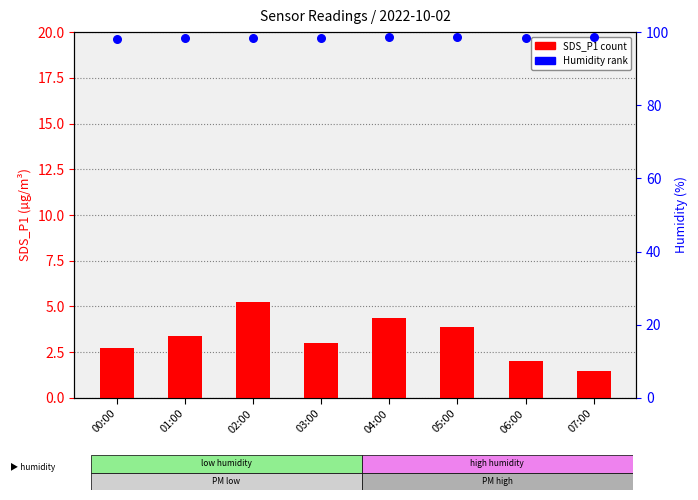

Which series contains the highest Y value?

Humidity